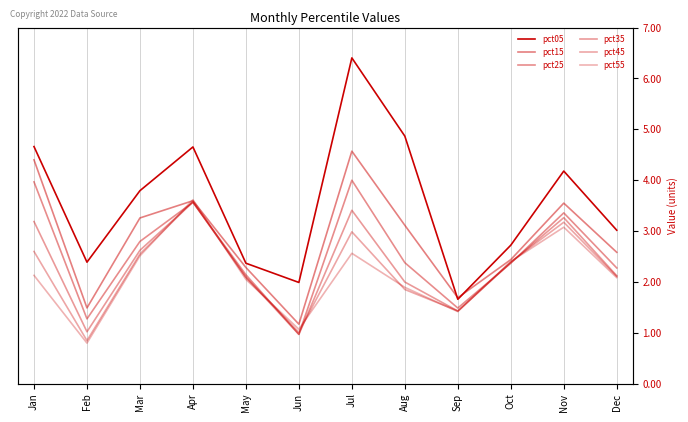

What is the difference between the pct15 values at Nov and Dec?

1.0